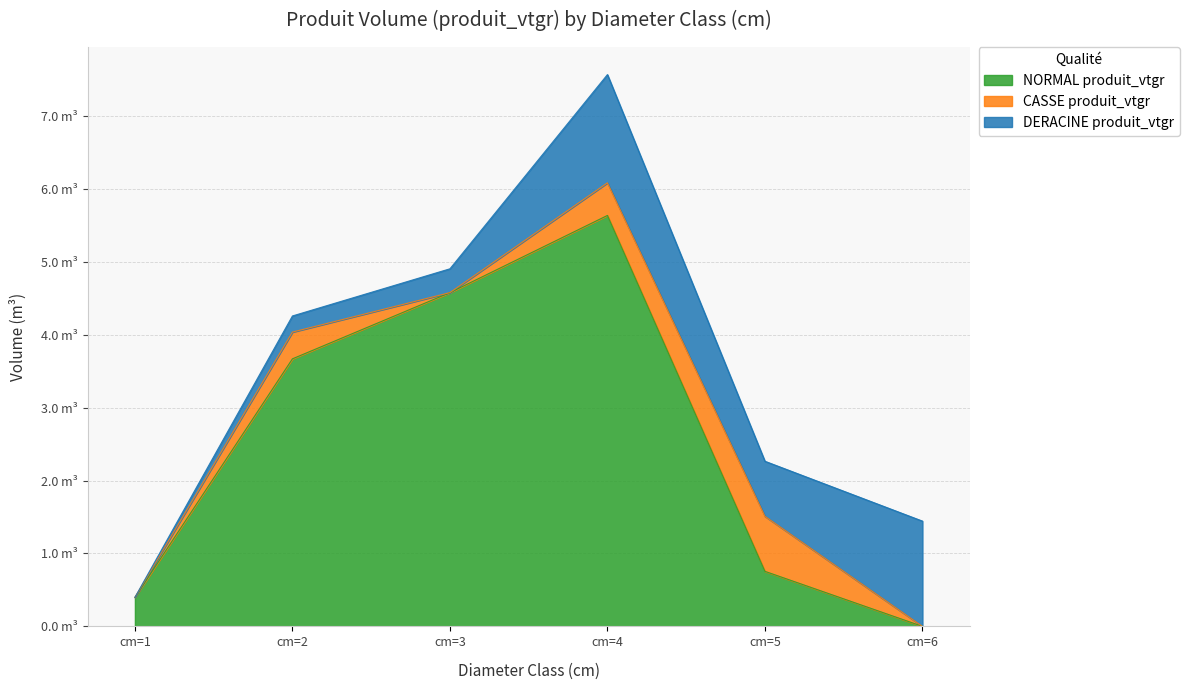

Which series changed the most between cm=4 and cm=6?

NORMAL produit_vtgr